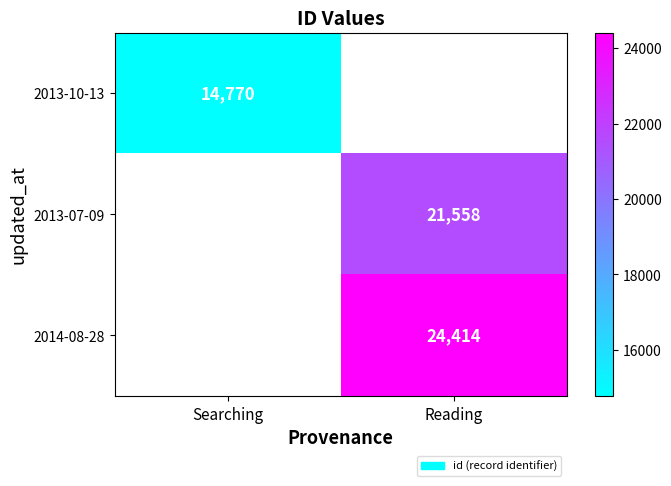

The value of 2013-07-09 at Reading is 21558. True or false?

True